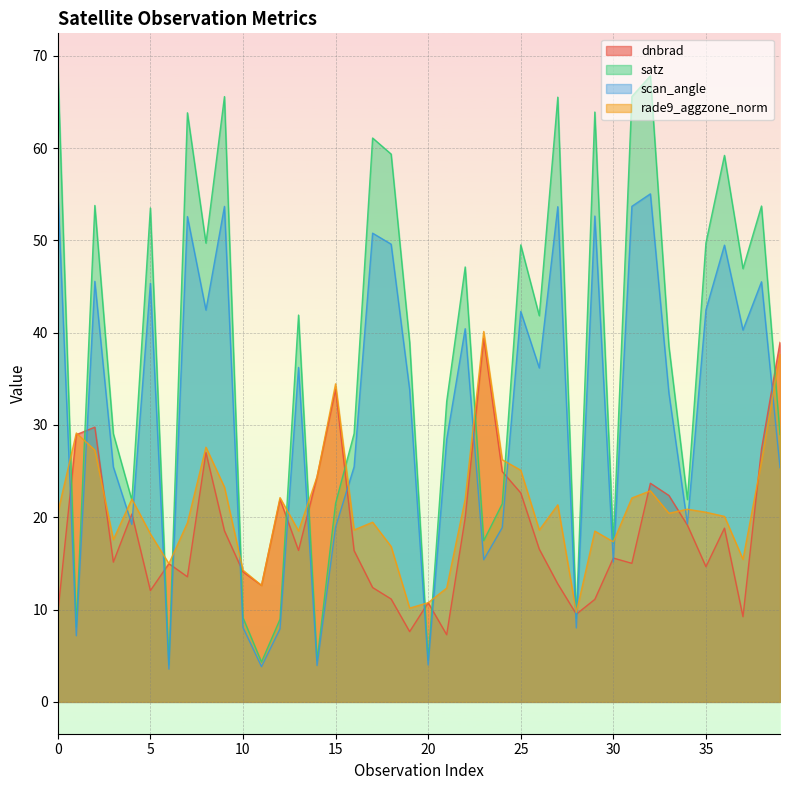

How many values in the scan_angle series exceed 36?

20